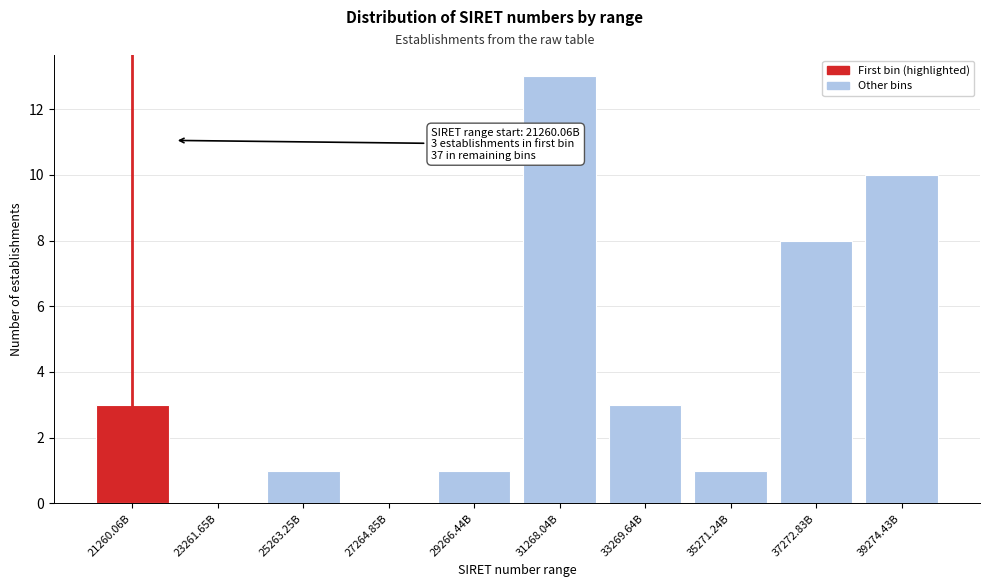

Reading left to right, list all the values displayed in this chart.

21260.06B=3	23261.65B=0	25263.25B=1	27264.85B=0	29266.44B=1	31268.04B=13	33269.64B=3	35271.24B=1	37272.83B=8	39274.43B=10